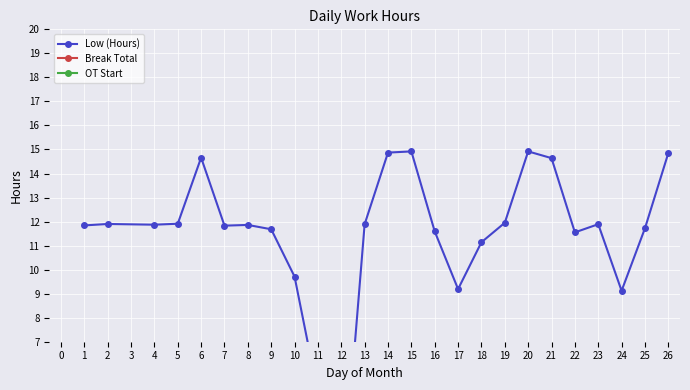

Is the value of OT Start at 24 greater than the value of Low (Hours) at 14?

No